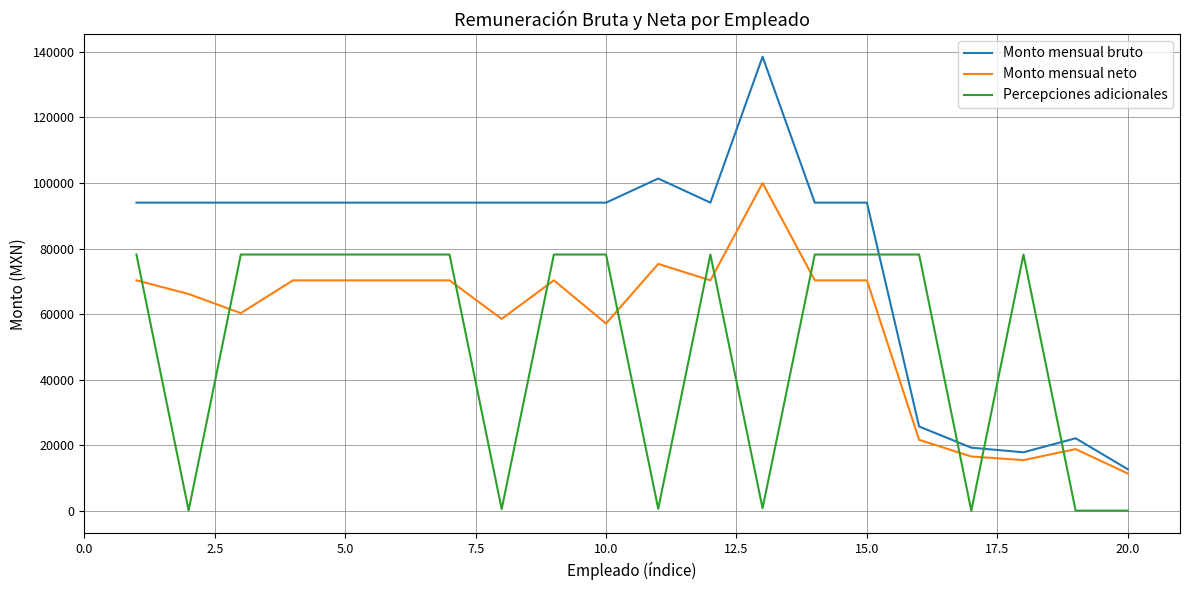

Which series has the largest total across all categories?

Monto mensual bruto